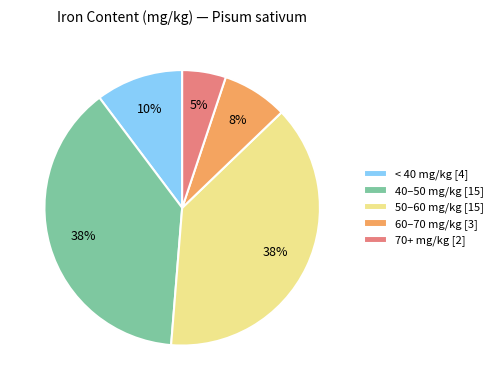

Count the number of slices in the pie.

5